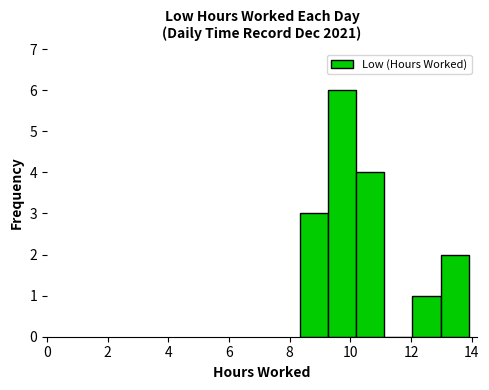

Reading left to right, transcribe this chart: for each bar, give the range it covers on the x-axis and its height. Neither the bar edges nor the heights are printed on the chart, so give them approximately, as read against the axes.

8.4 to 9.2: 3
9.2 to 10.2: 6
10.2 to 11.2: 4
11.2 to 12.0: 0
12.0 to 13.0: 1
13.0 to 14.0: 2